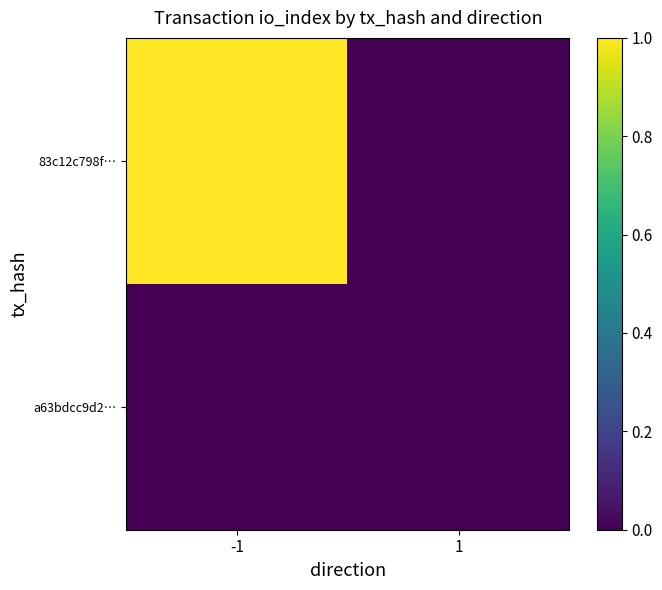

Reading right to left, list all the values displayed in this chart.

83c12c798f…: 1=0	-1=1
a63bdcc9d2…: 1=0	-1=0